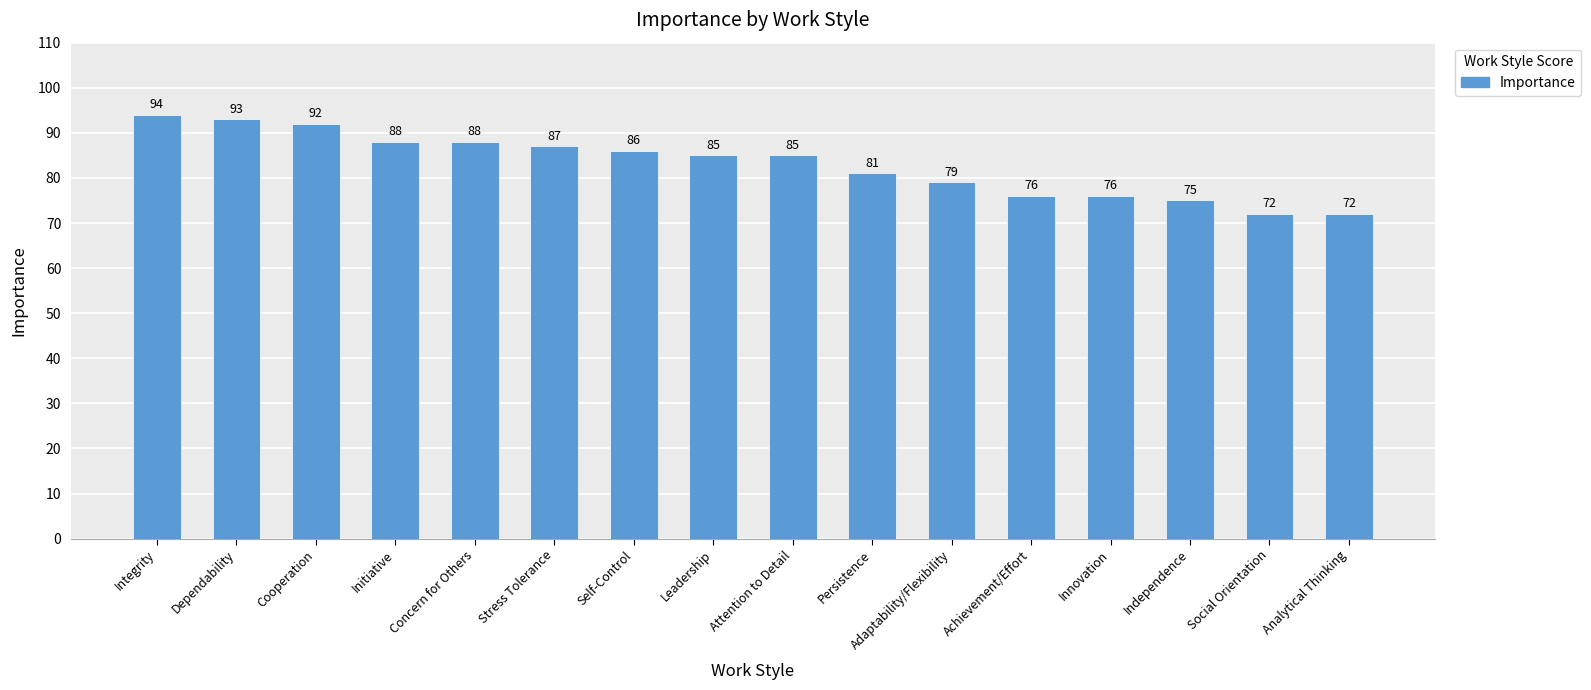

What is the value of the 1st bar from the left?

94